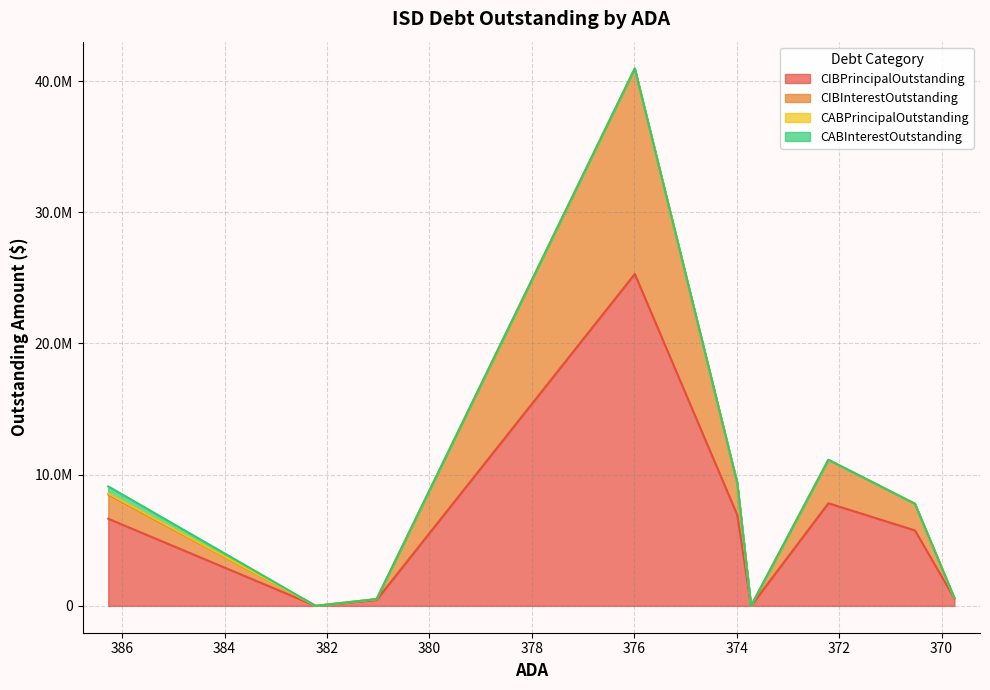

How many values in the CABInterestOutstanding series exceed 0?

1